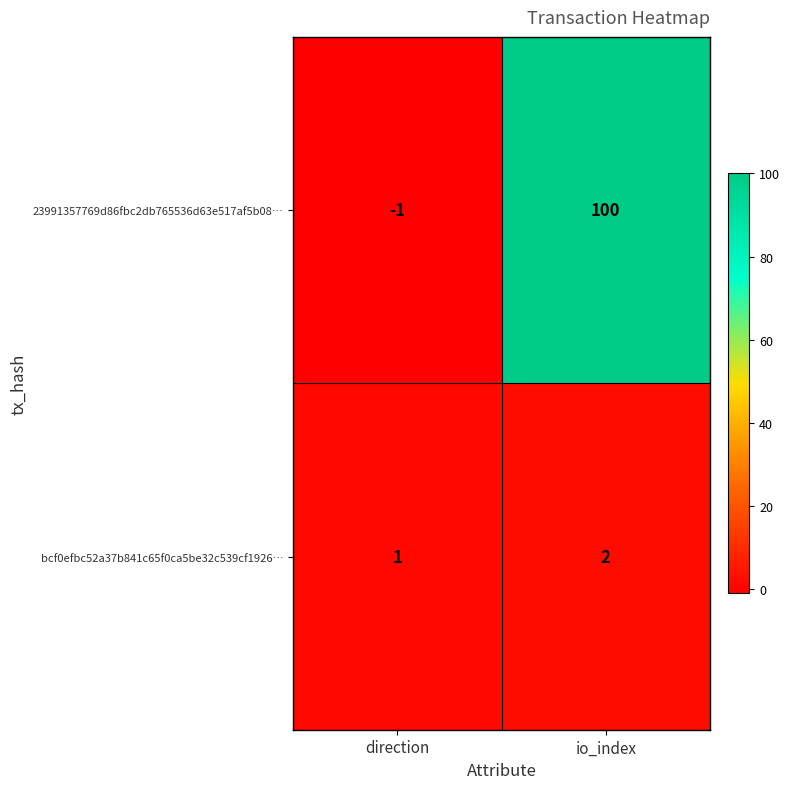

What is the sum of all bcf0efbc52a37b841c65f0ca5be32c539cf1926… values?

3